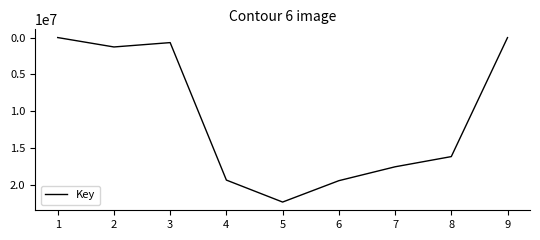

Is it true that the value at 5 is 29121048?

False